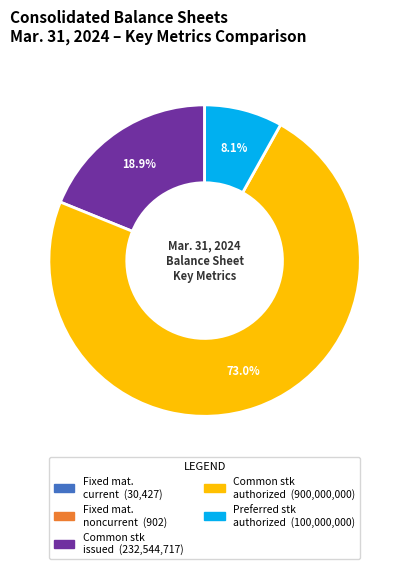

Does any single category account for the majority?

Yes